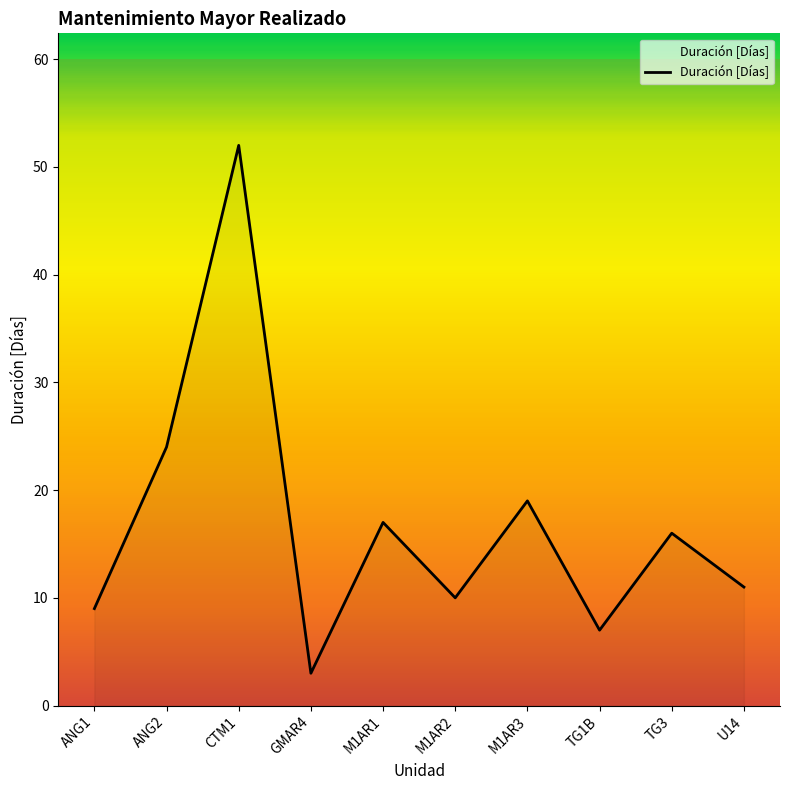

At which category does the data reach its first local valley?

GMAR4